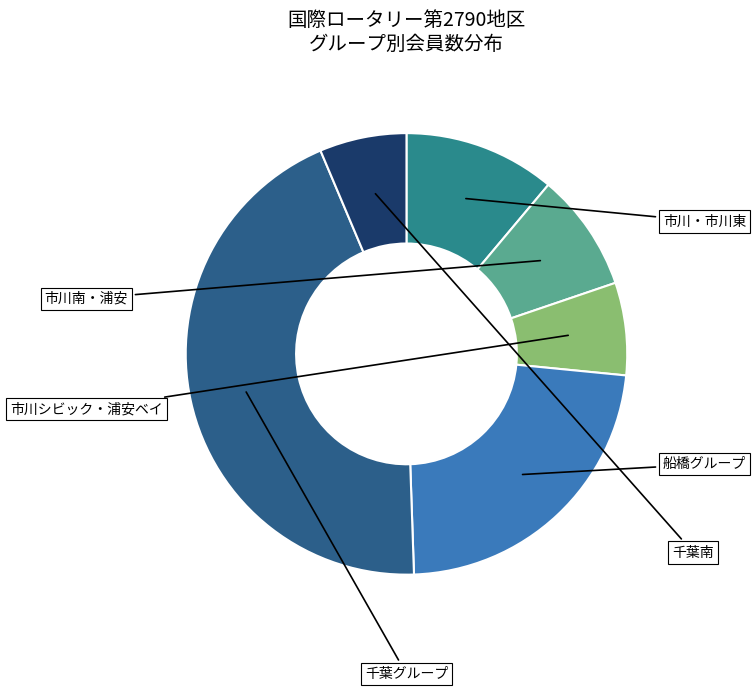

Count the number of slices in the pie.

6